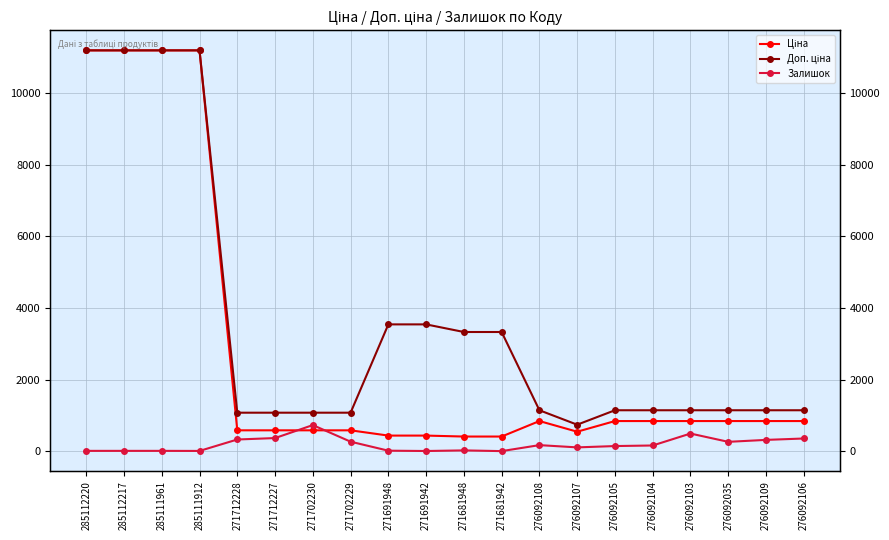

True or false: Ціна has a value of 20102.2 at 285111912.

False